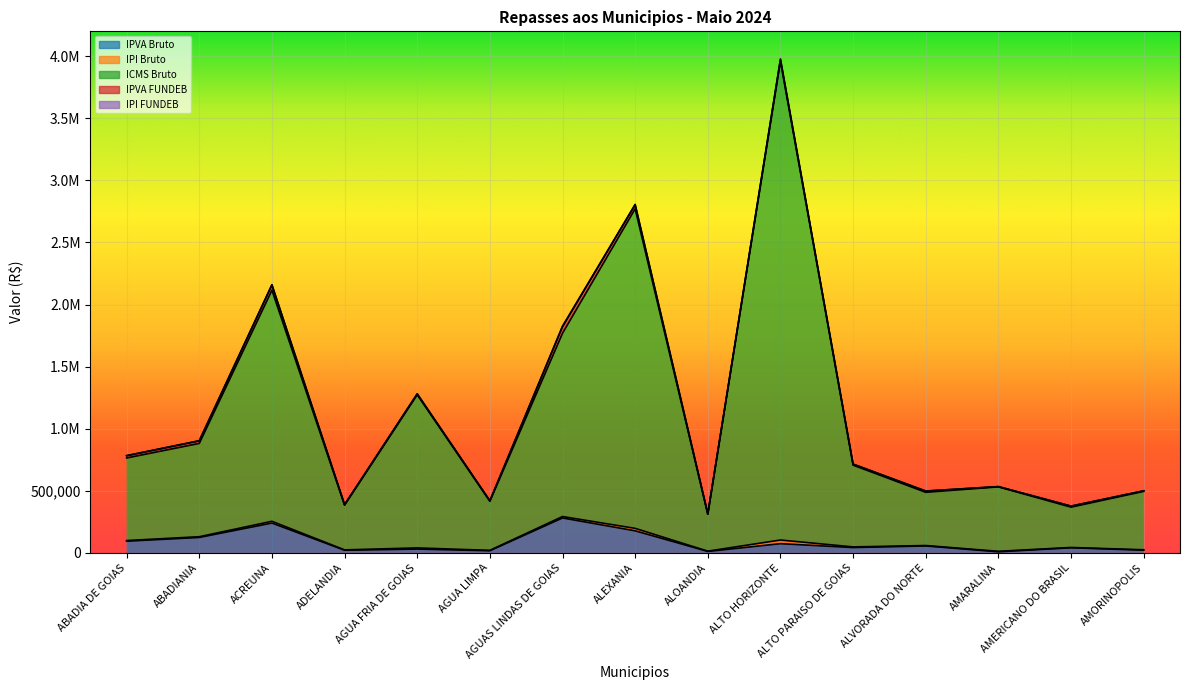

True or false: IPI FUNDEB and IPVA FUNDEB intersect in this chart.

False